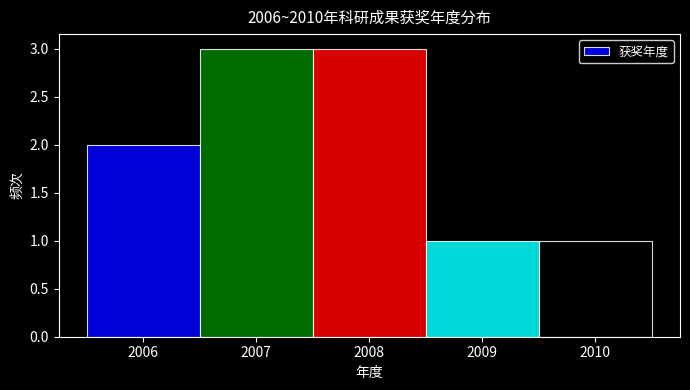

How tall is the bar that spans 2006.5 to 2007.5 on the x-axis? The values are not printed on the chart, so give them approximately, as read against the axis.

3